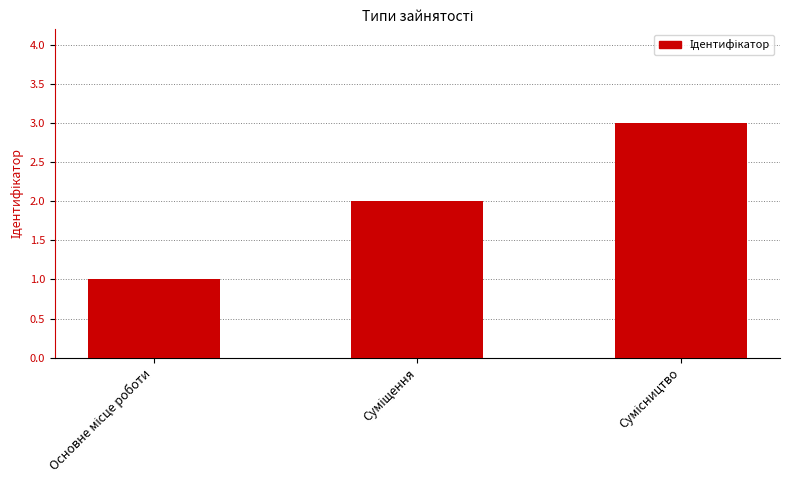

What is the difference between the maximum and minimum values?

2